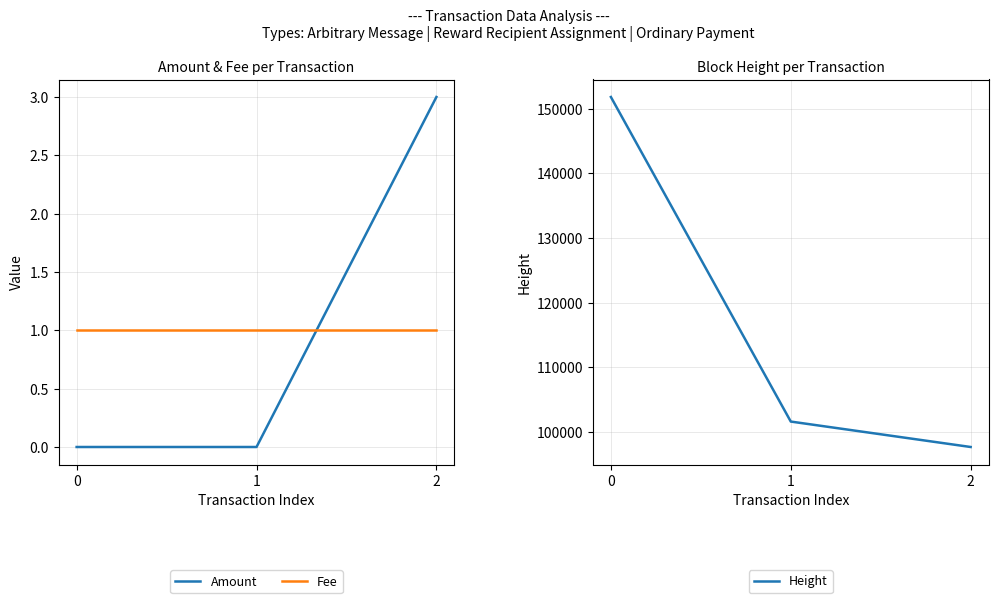

Reading right to left, transcribe all the data shown in this chart.

Amount: 3	0	0
Fee: 1	1	1
Height: 97640	101578	151823